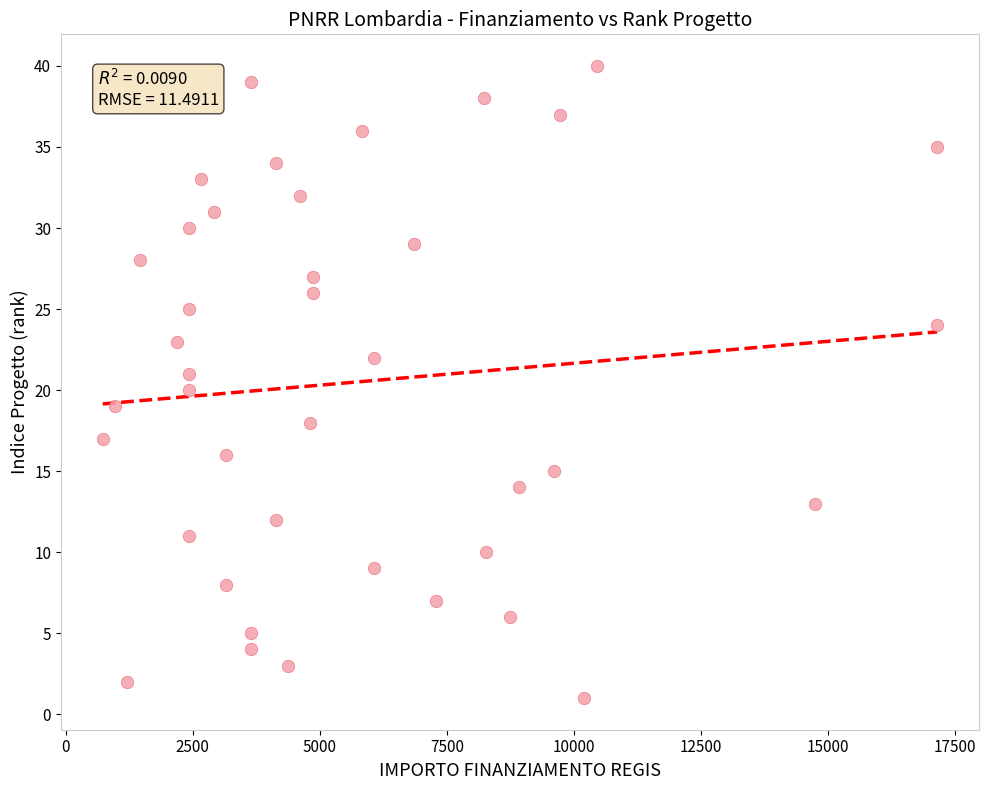

What is the range of X values (max minus min)?

16421